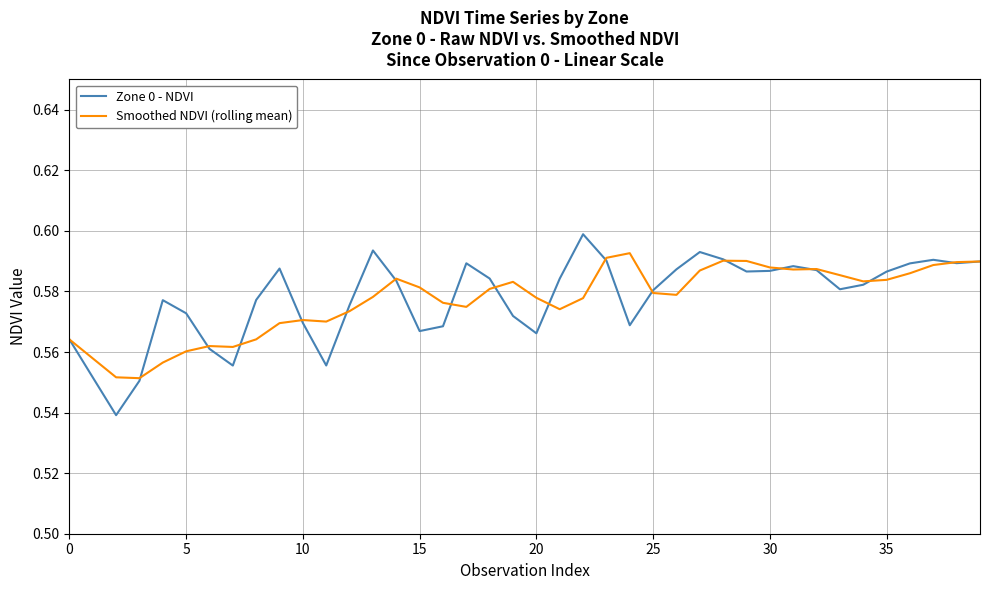

What is the sum of all Zone 0 - NDVI values?

23.1